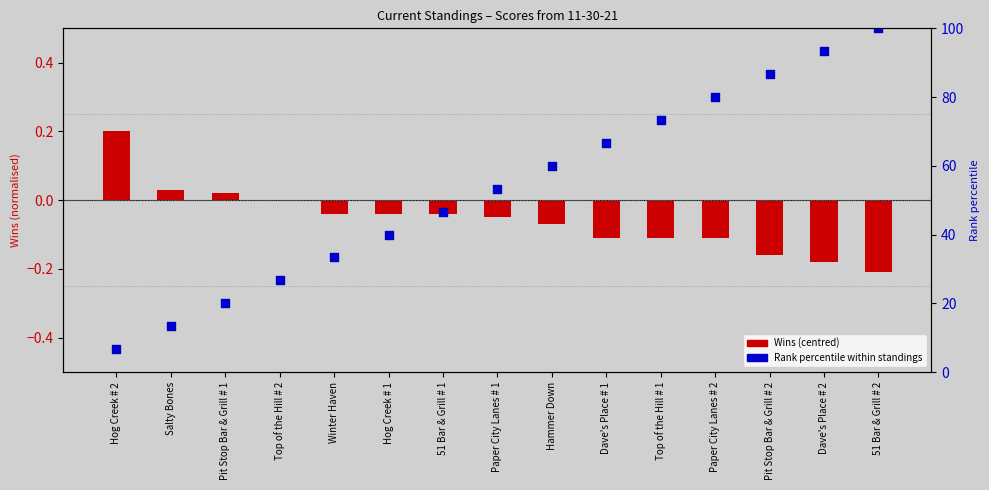

At how many categories does at least one series exceed 37?

10